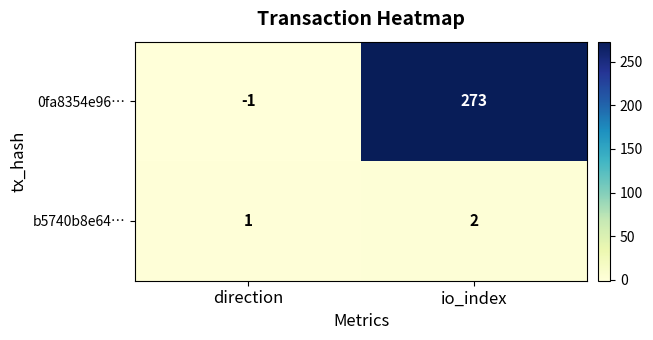

The value of b5740b8e64… at direction is 1. True or false?

True